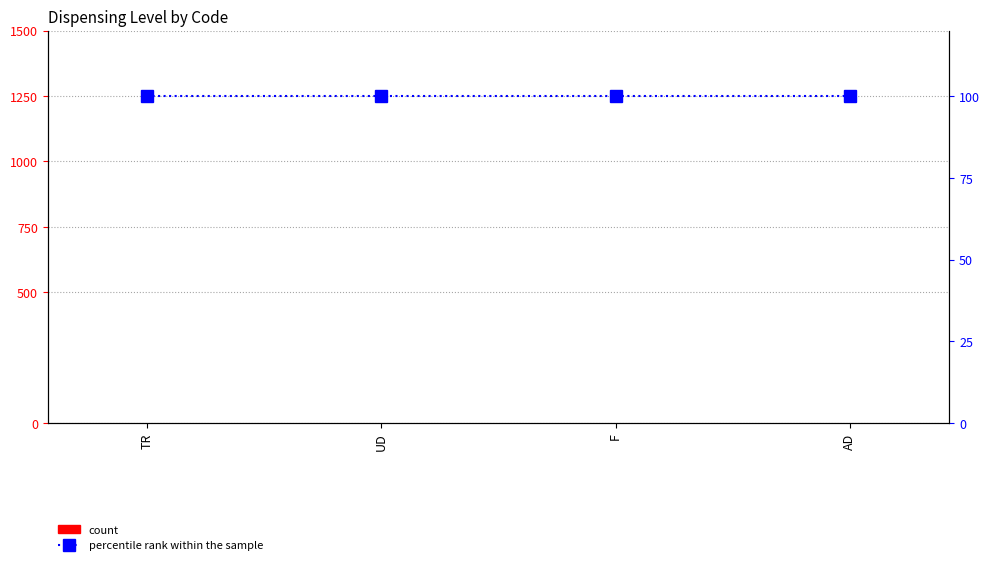

Which has a higher value, F or TR?

F